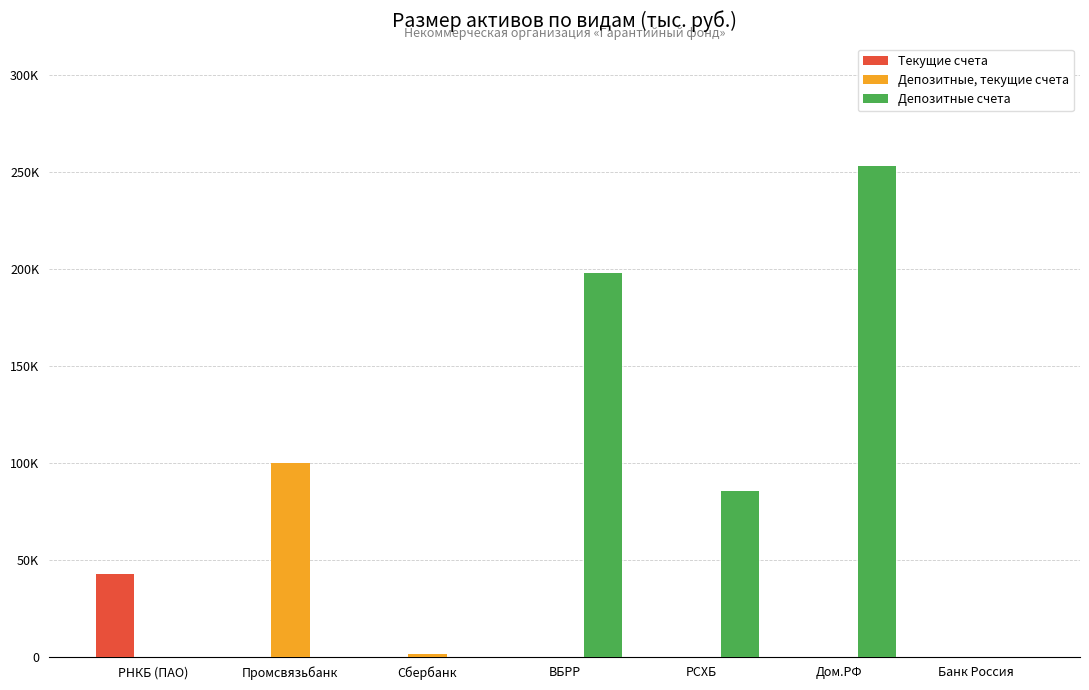

Are the bars horizontal?

No